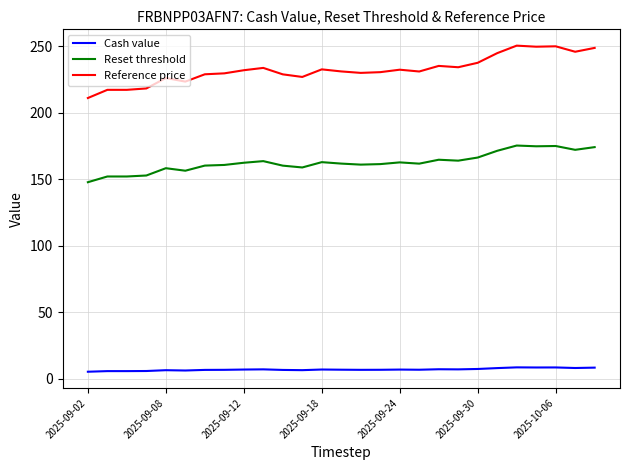

Which series has the largest total across all categories?

Reference price